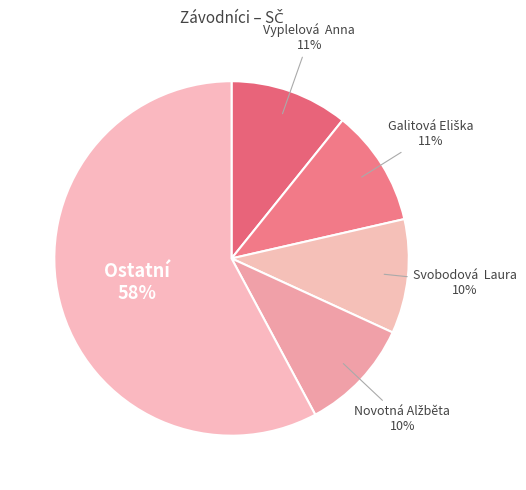

To the nearest percent, what is the difference between the largest and smallest slice percentages?

48%